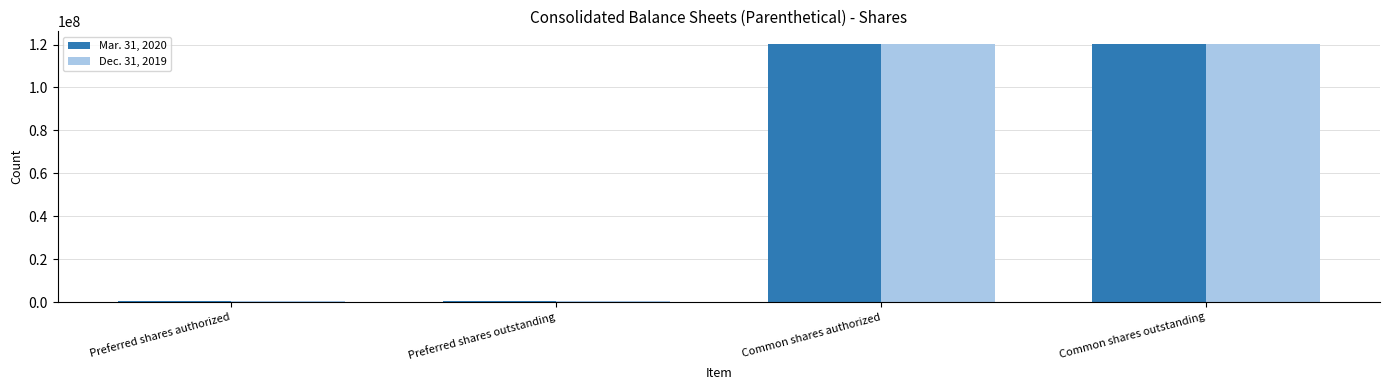

Reading left to right, list all the values displayed in this chart.

Mar. 31, 2020: Preferred shares authorized=500000	Preferred shares outstanding=500000	Common shares authorized=120140000	Common shares outstanding=120140000
Dec. 31, 2019: Preferred shares authorized=500000	Preferred shares outstanding=500000	Common shares authorized=120105000	Common shares outstanding=120105000